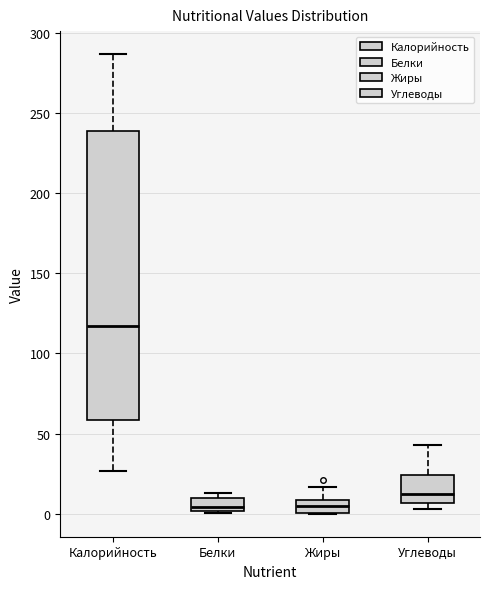

Comparing the boxes themselves (not the whiskers), which one is the tallest?

Калорийность